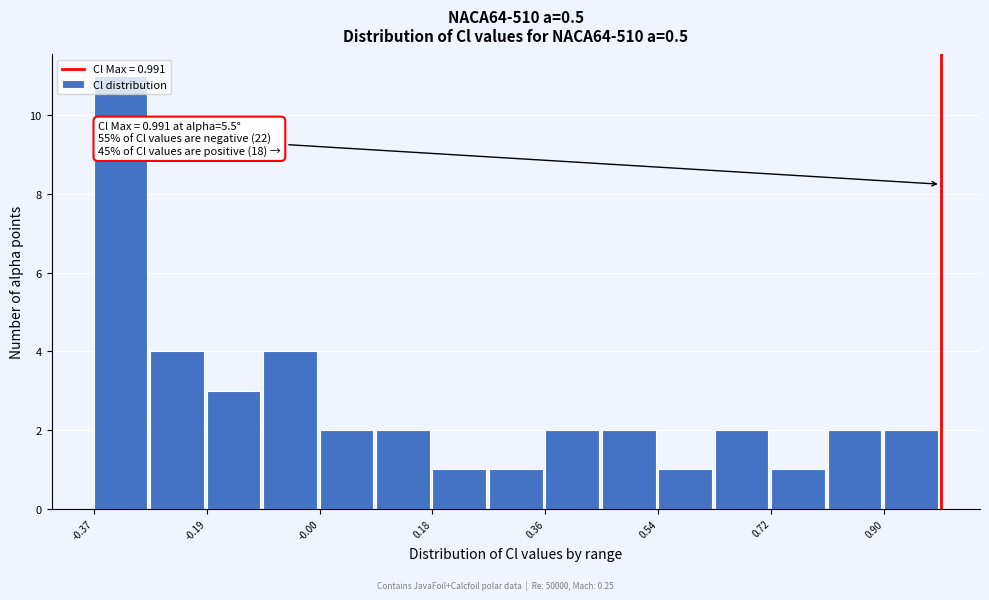

Over which range of the x-axis is the bar tallest?

-0.36 to -0.28